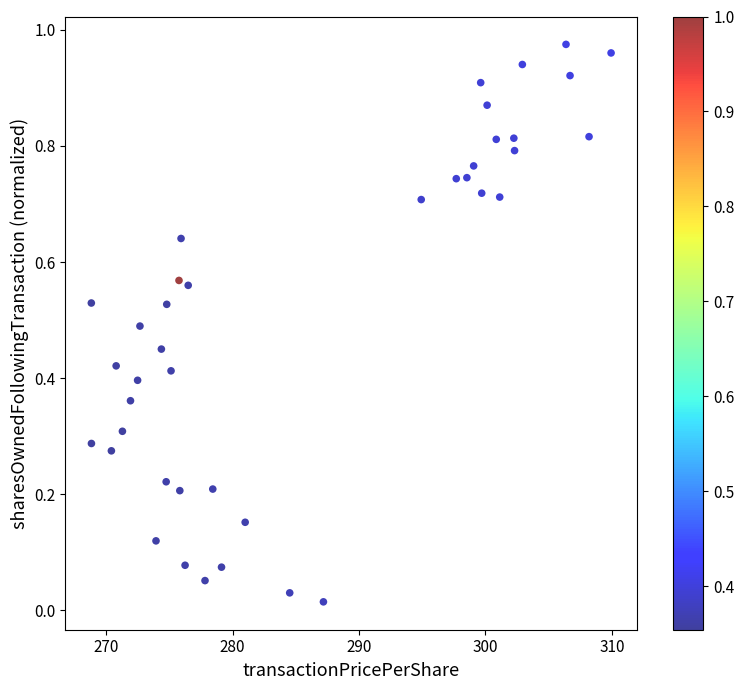

What is the range of X values (max minus min)?

41.1